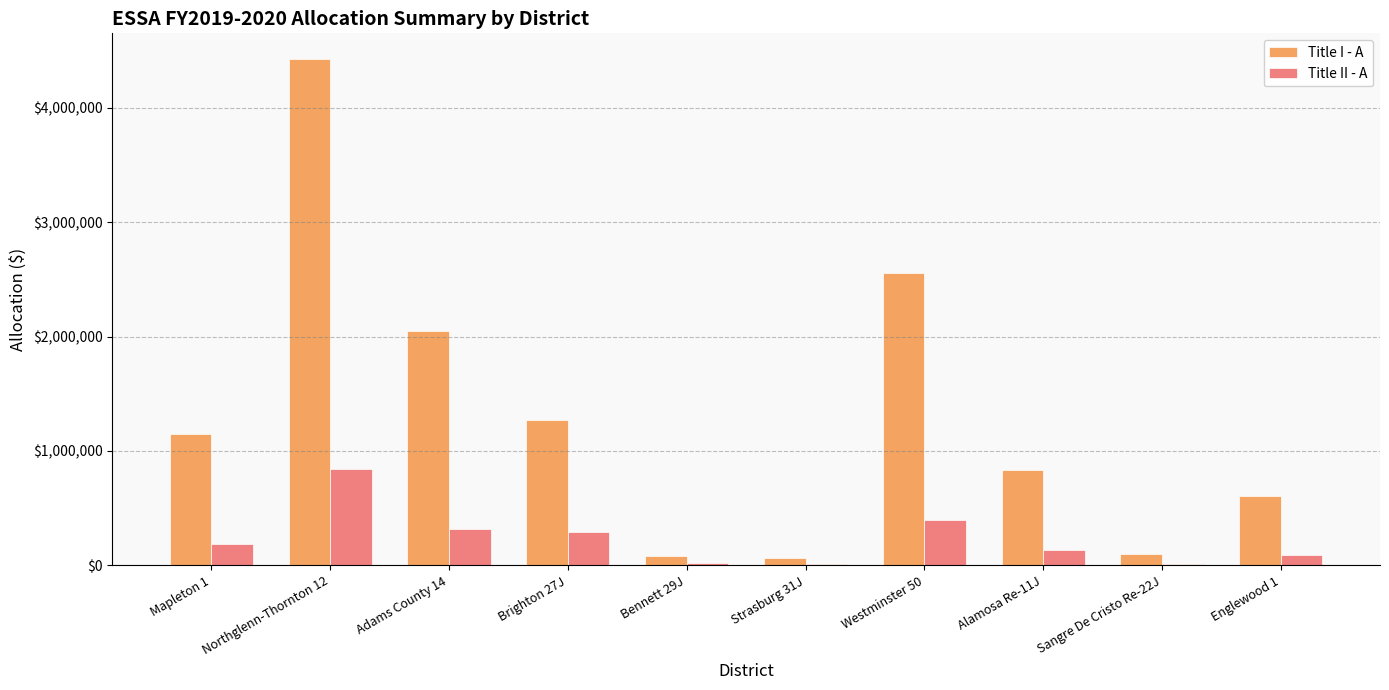

What is the total value across all series at Alamosa Re-11J?

960470.5